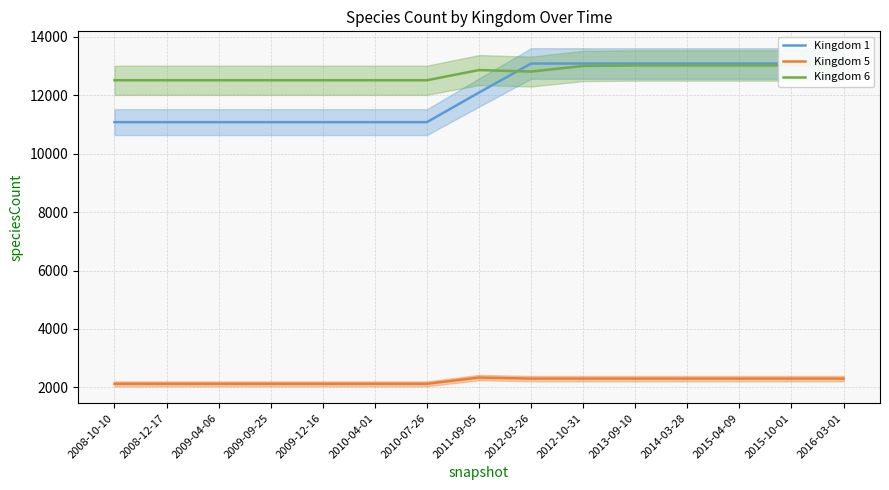

Rank the series at 2008-10-10 from highest to lowest value.

Kingdom 6, Kingdom 1, Kingdom 5